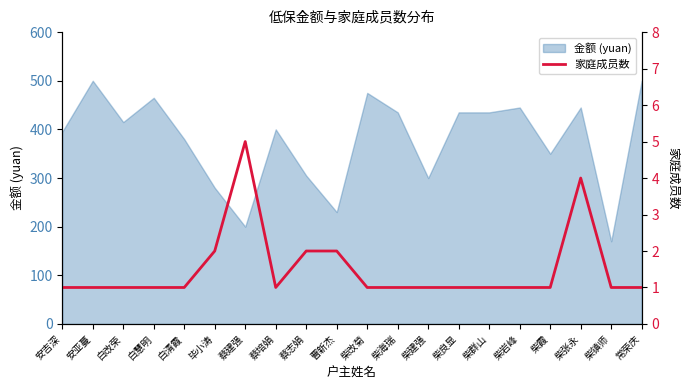

Count the values in the range 1 to 2.

18